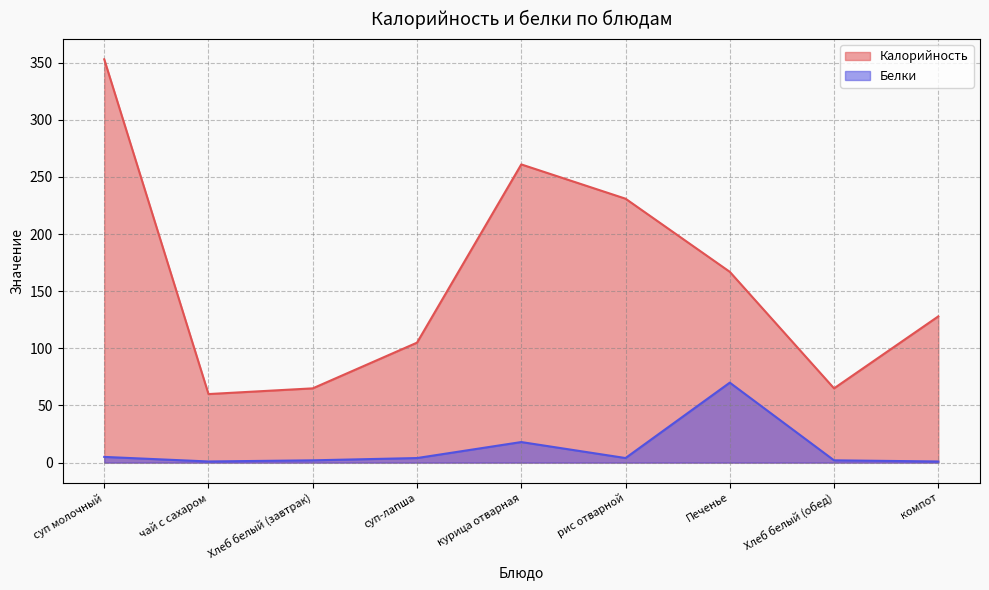

How many interior local valleys does the Белки series have?

2